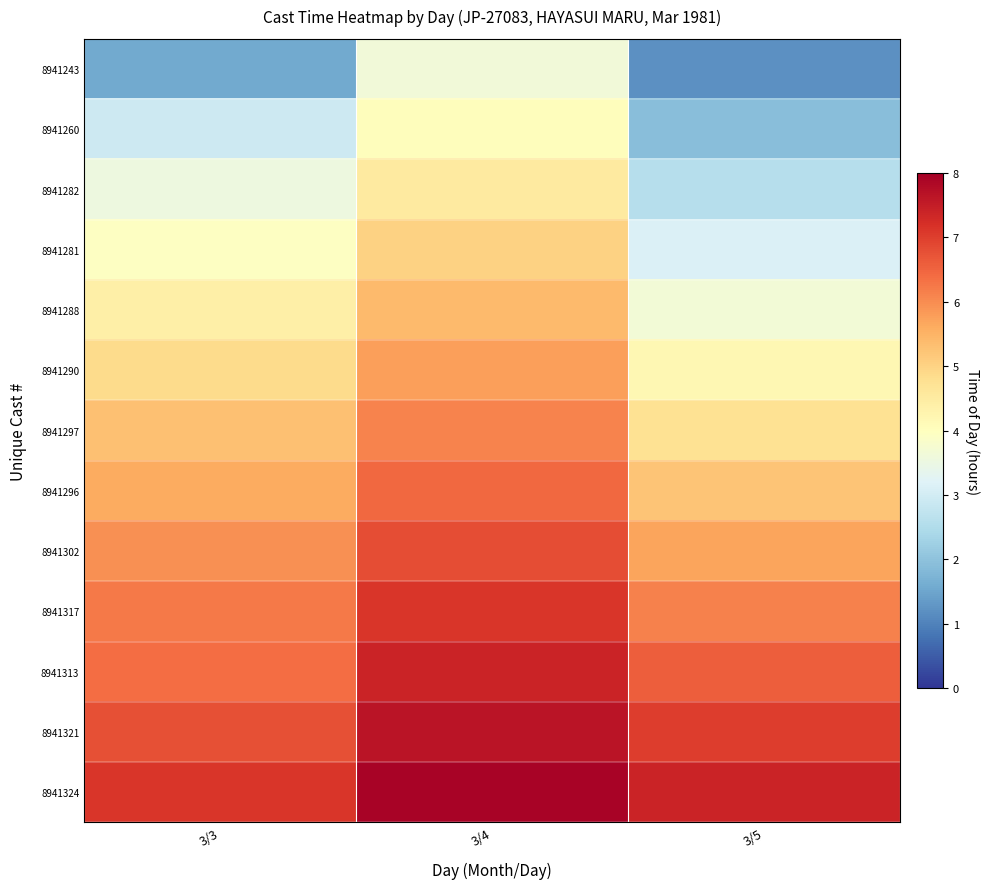

What is the smallest value displayed?

1.2